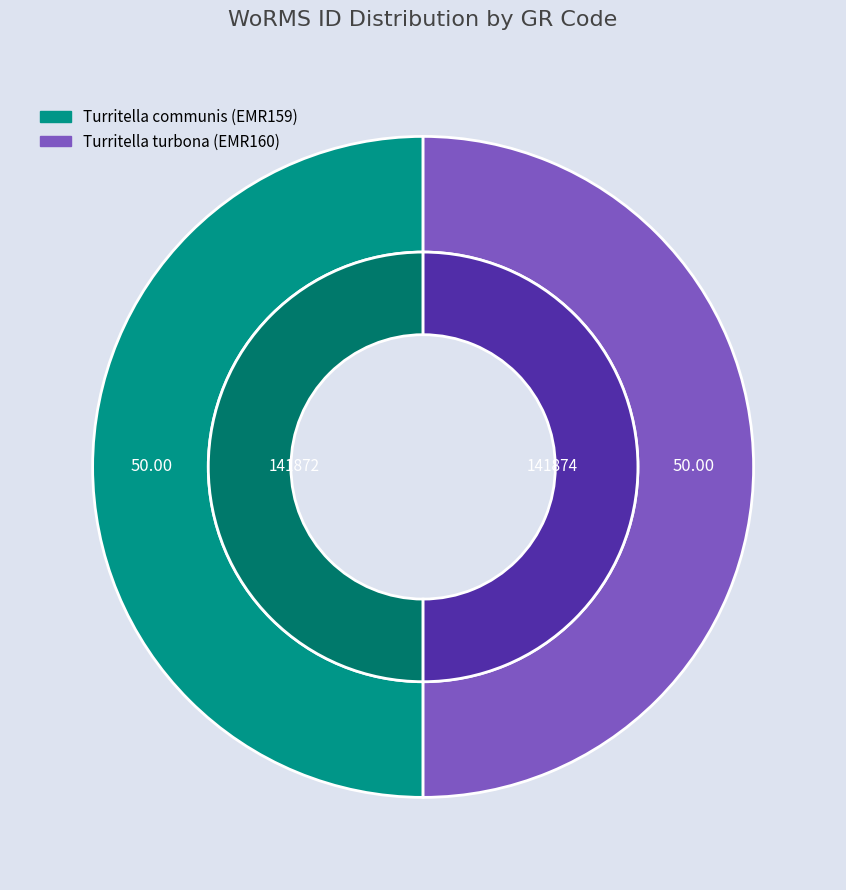

Which has a higher value, Turritella turbona (EMR160) or Turritella communis (EMR159)?

Turritella turbona (EMR160)